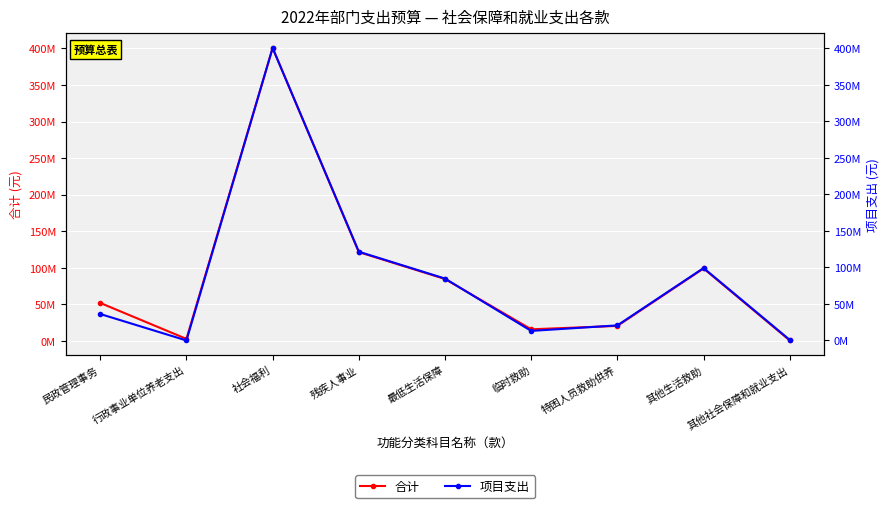

What is the label of the 2nd point from the left?

行政事业单位养老支出